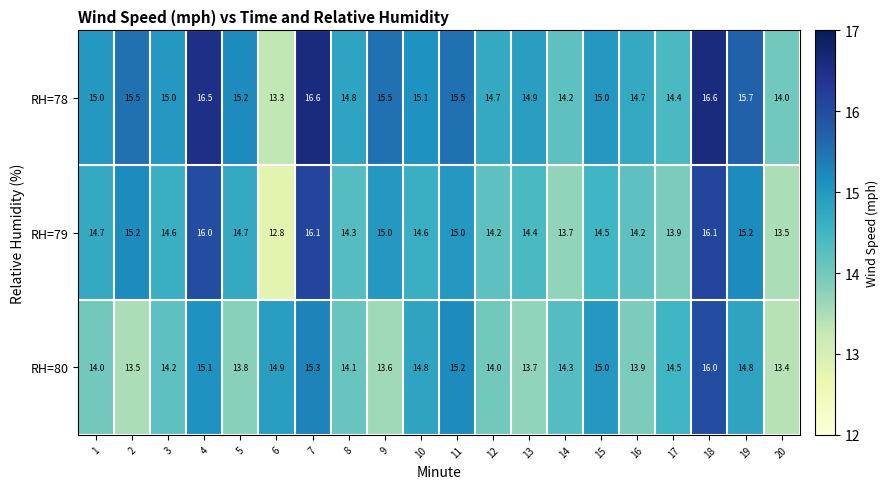

What is the spread (max minus min) of values at 3?

0.8